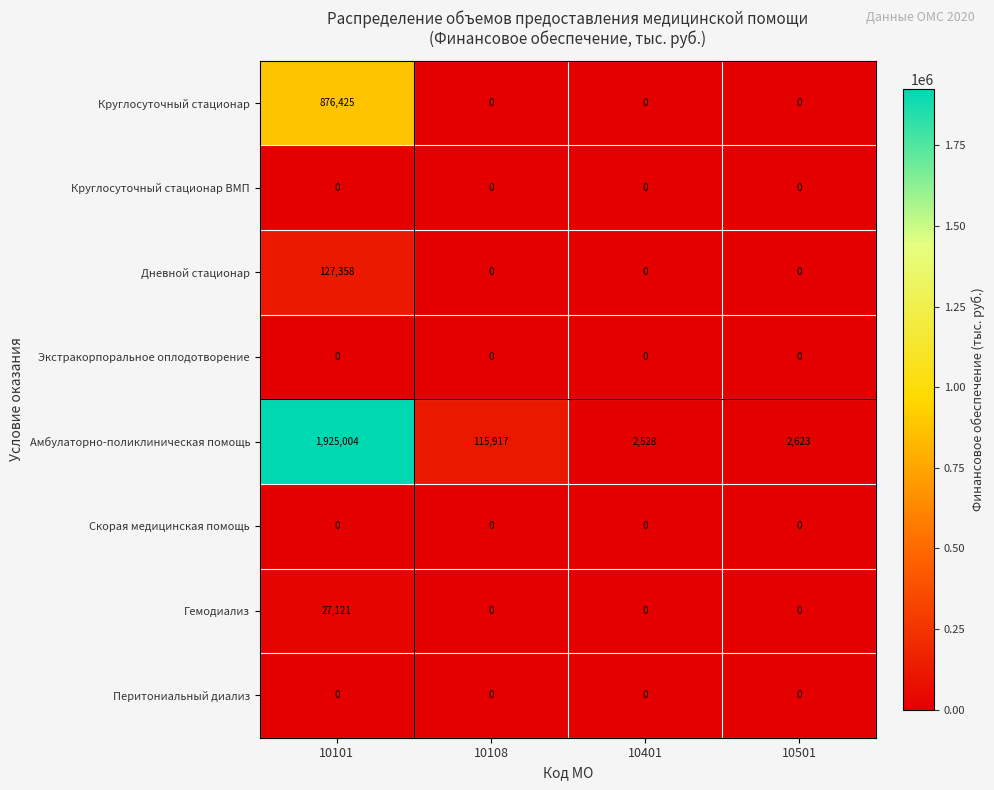

Count the number of data series in this chart.

8